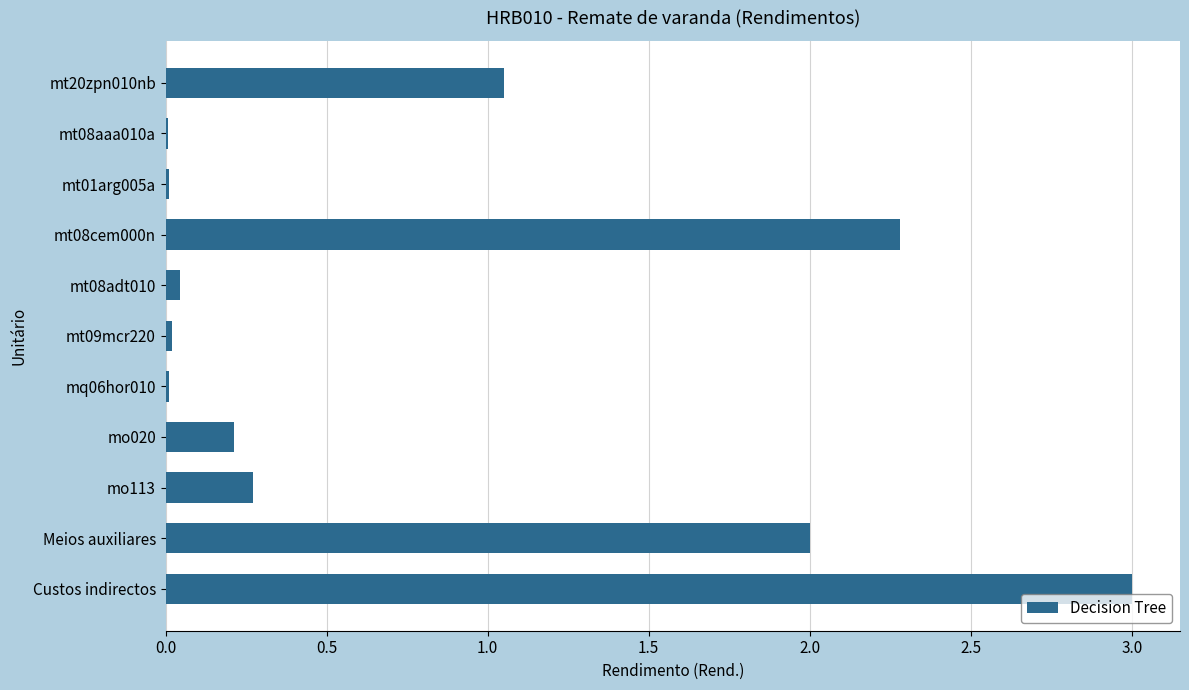

What is the sum of all values?

8.9